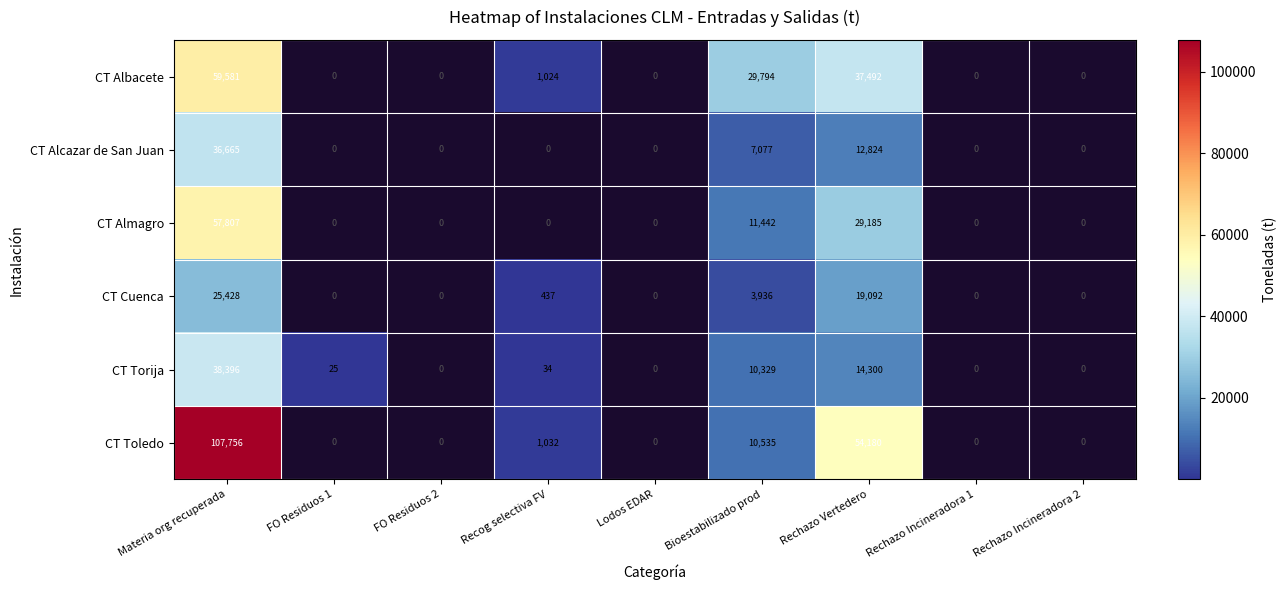

How many categories are shown in the chart?

9